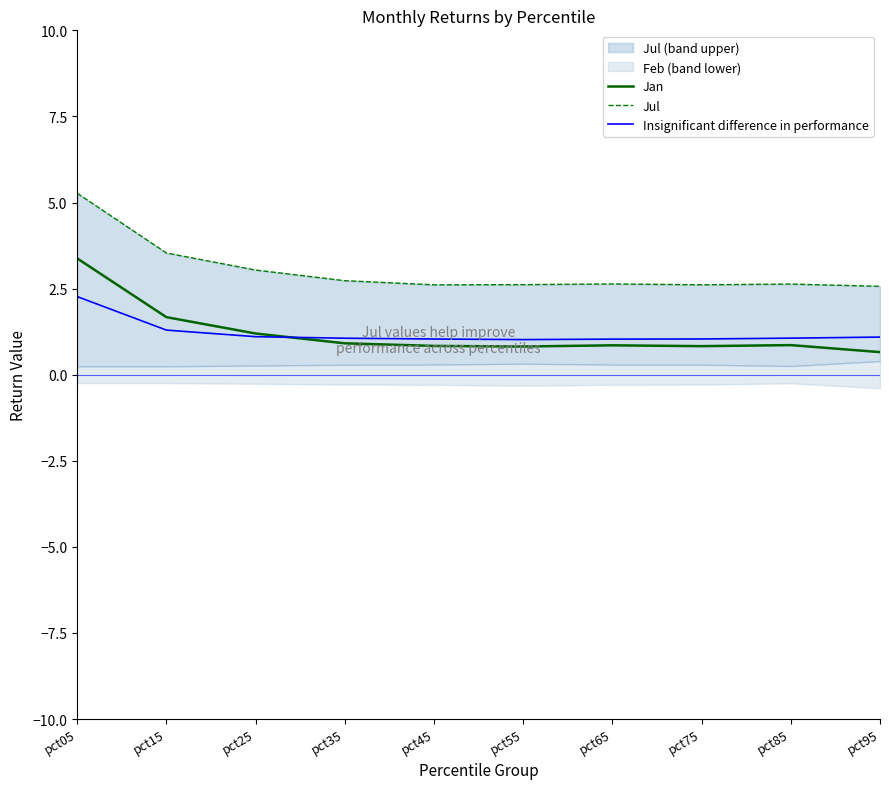

At which label is Jan closest to 2?

pct15